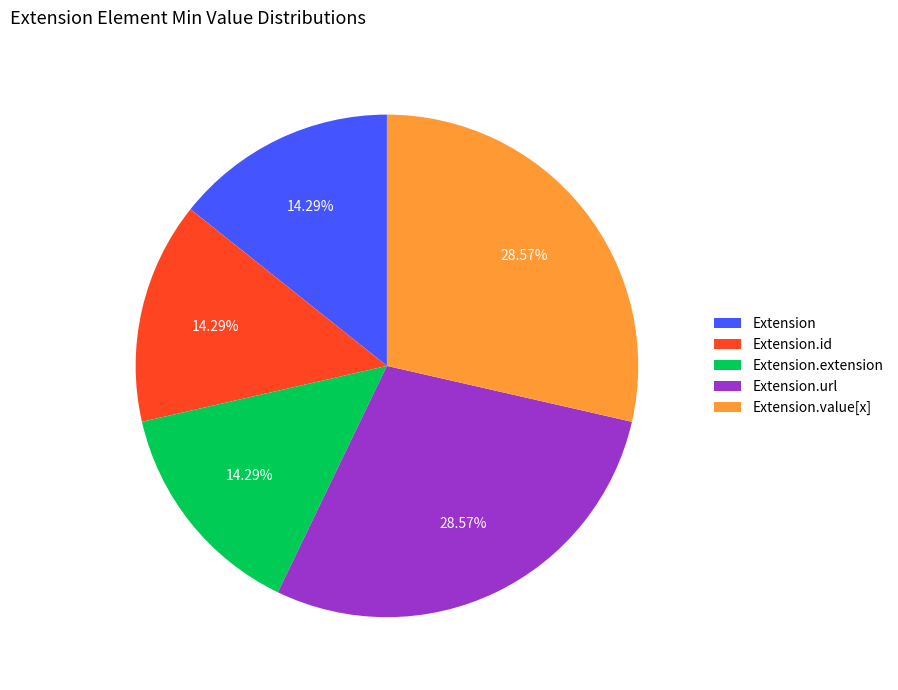

Is Extension.value[x] the majority of the pie?

No